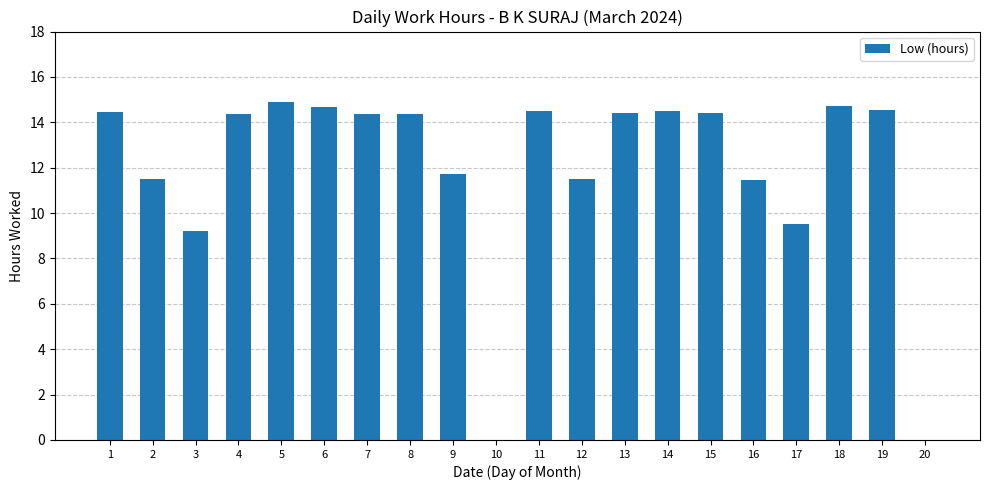

What is the average value?

12.0